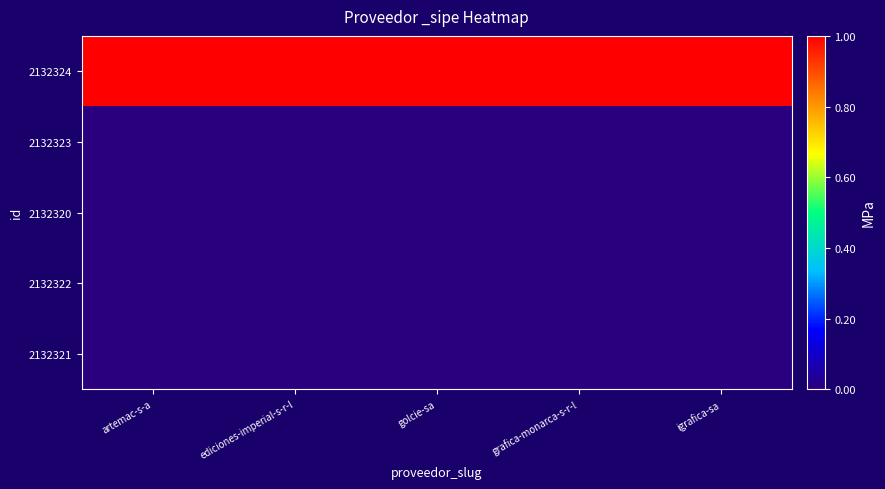

At how many categories does at least one series exceed 0?

5